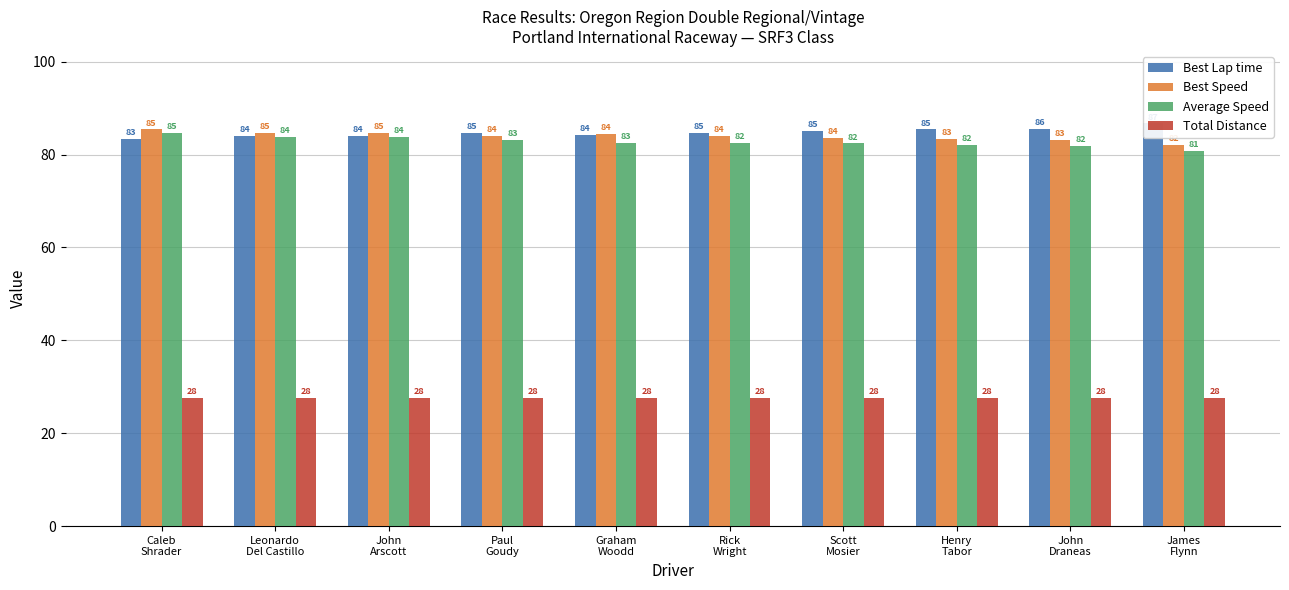

Which series has the widest spread of values?

Average Speed